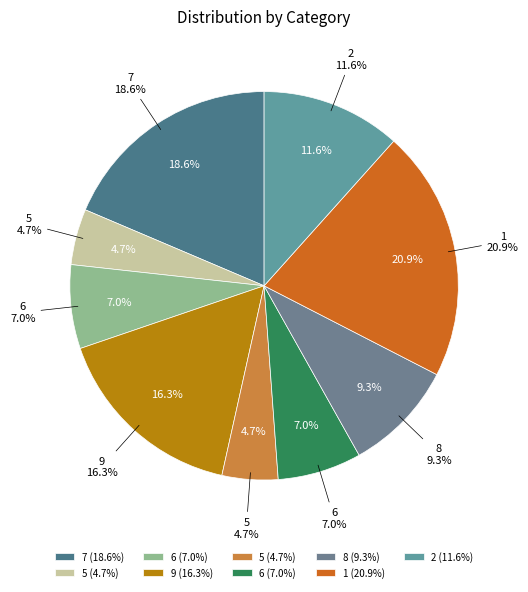

Which category has the smallest portion of the pie?

5